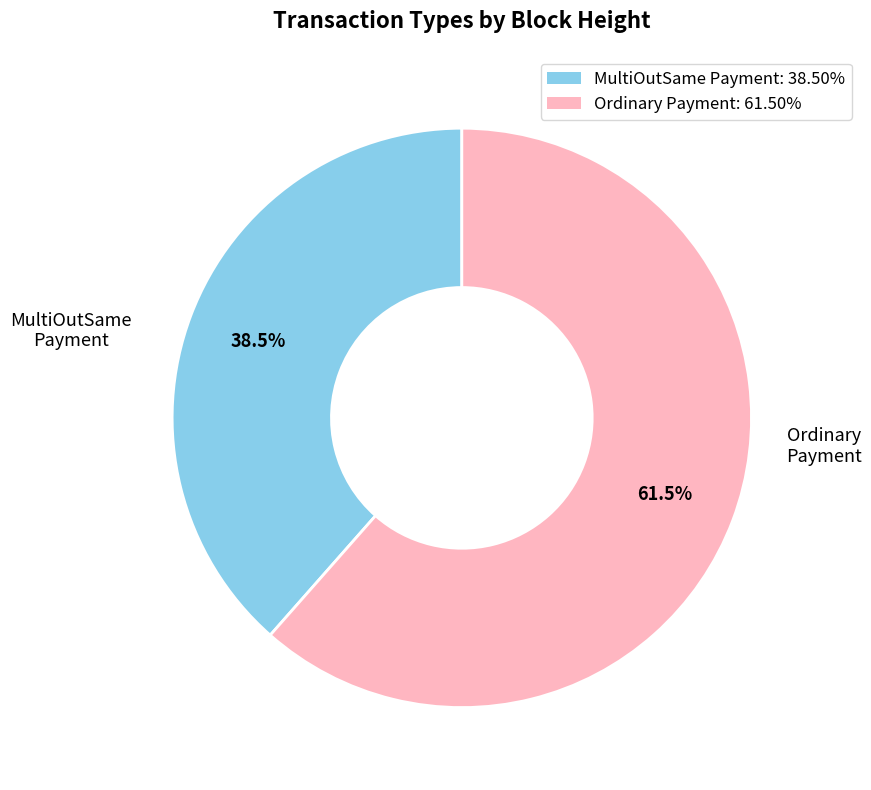

Does any single category account for the majority?

Yes